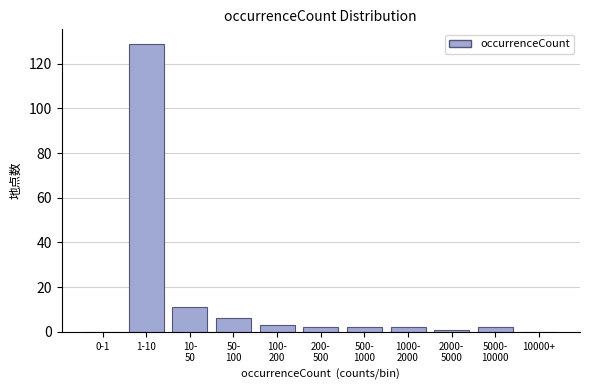

What is the sum of all values?

158